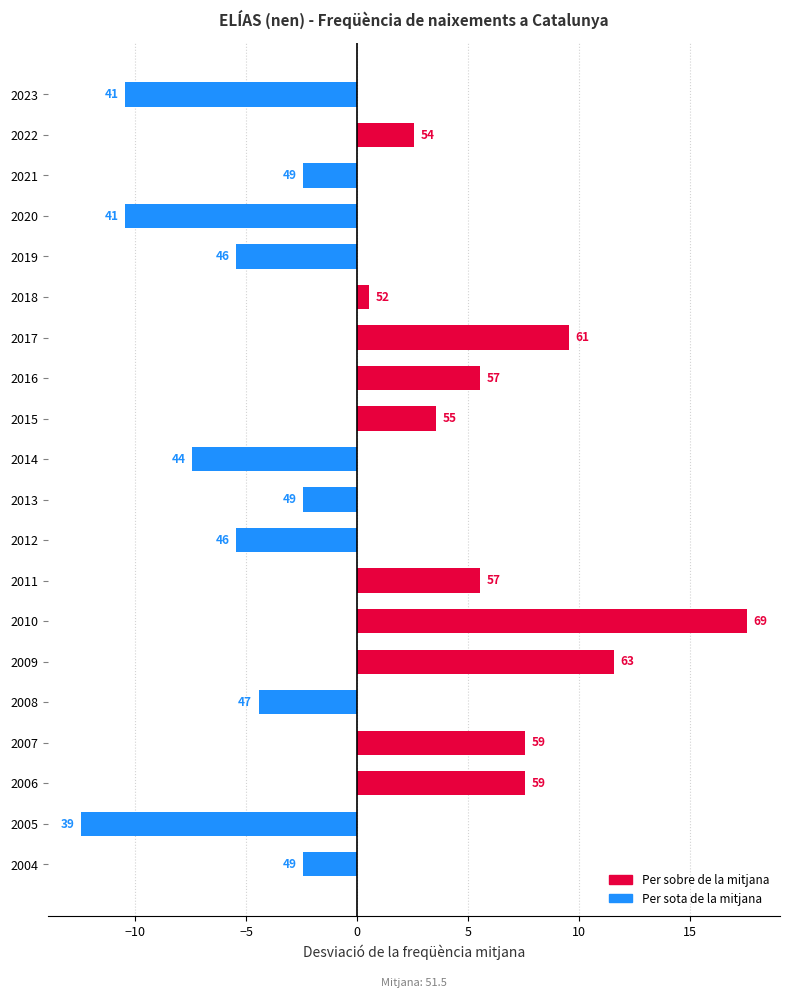

How many bars are there in total?

20